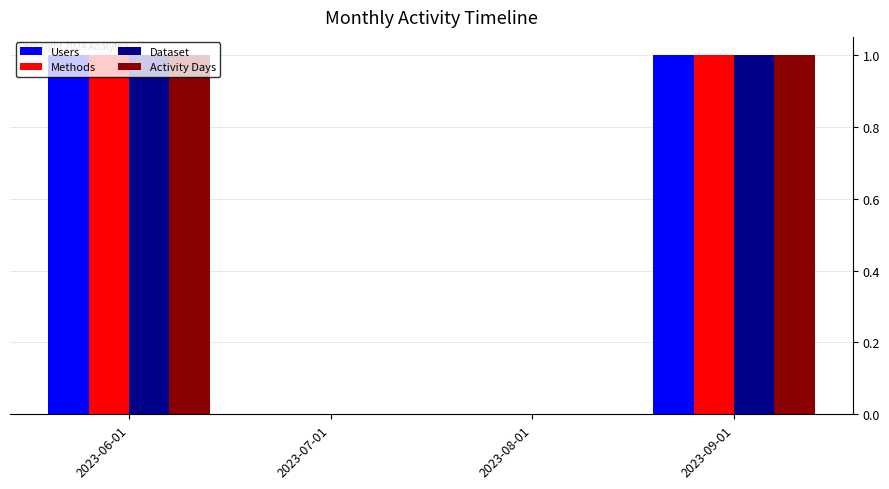

What is the total value across all series at 2023-06-01?

4